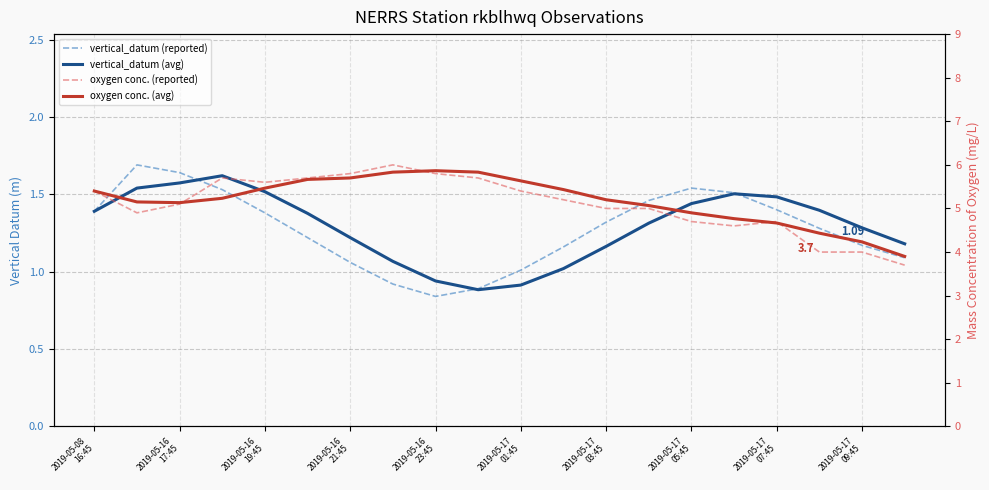

What is the total value across all series at 2019-05-16
17:45?

13.3